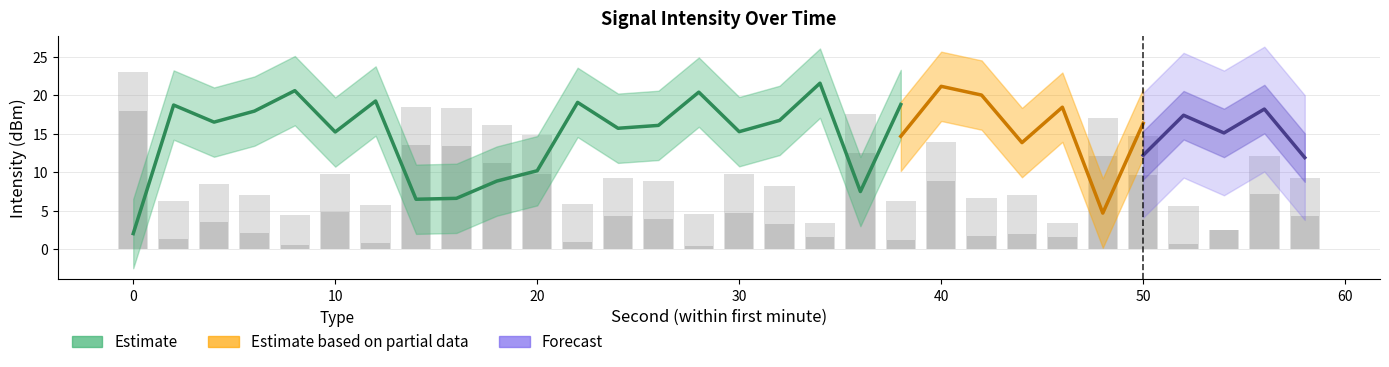

At how many categories does at least one series exceed -132?

30